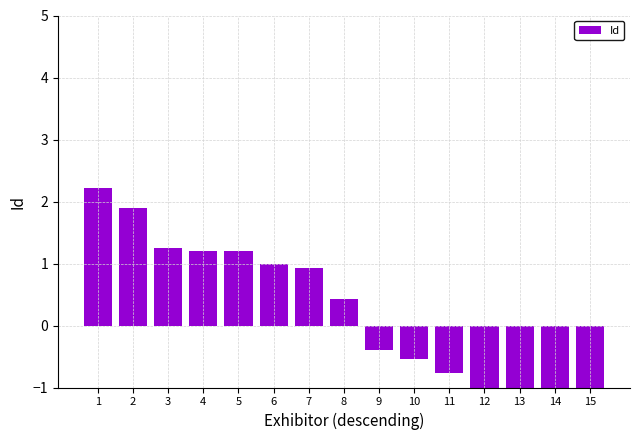

Between 15 and 5, which is larger?

5